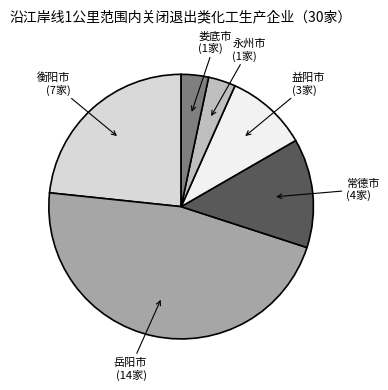

Is there a majority slice in this chart?

No